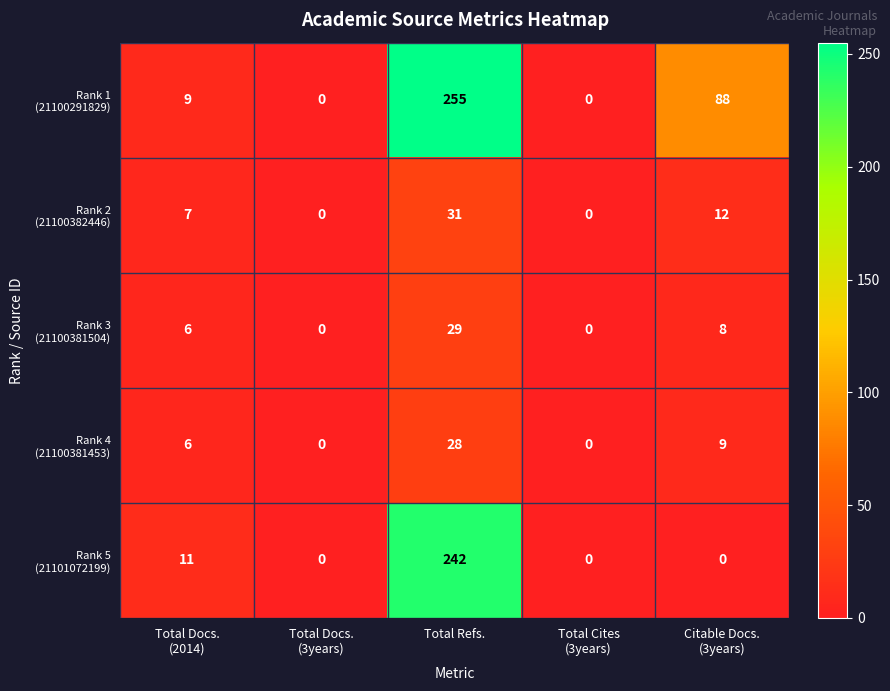

At which category is the sum across all series the highest?

Total Refs.